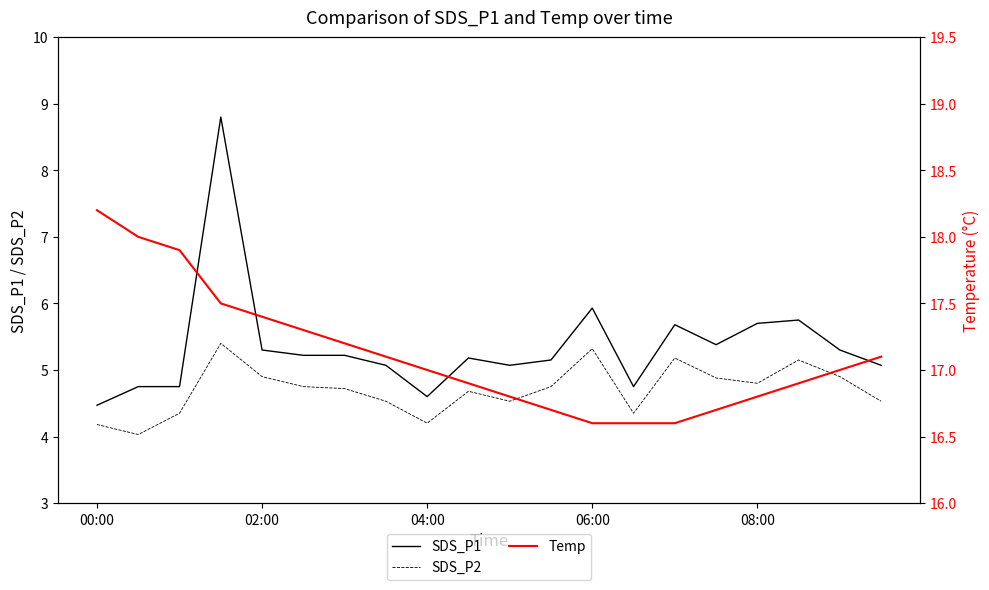

What is the label of the 1st point from the left?

00:00